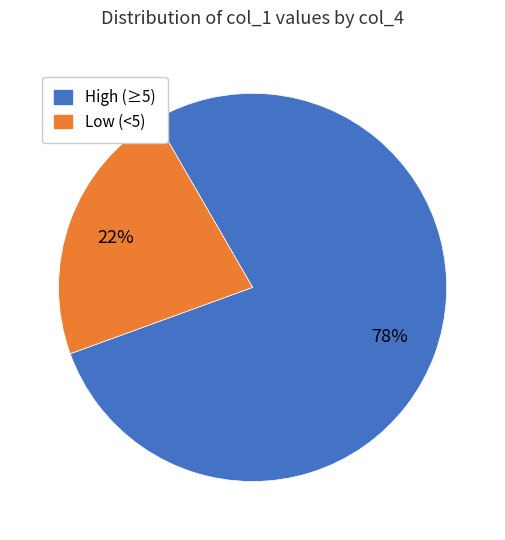

Does any single category account for the majority?

Yes